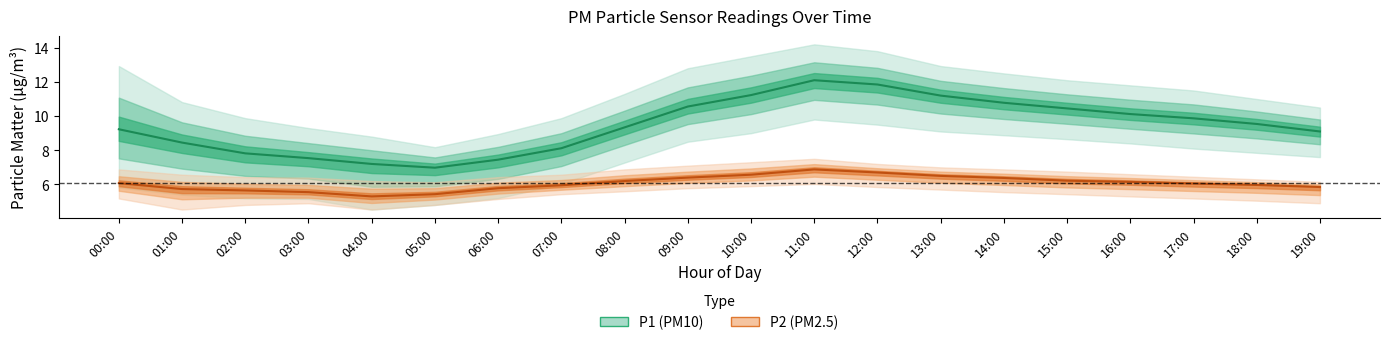

True or false: P1 has more than 2 interior local peaks.

False